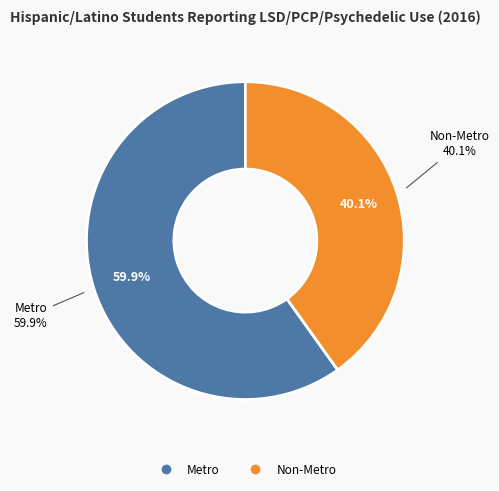

Between Metro and Non-Metro, which is larger?

Metro